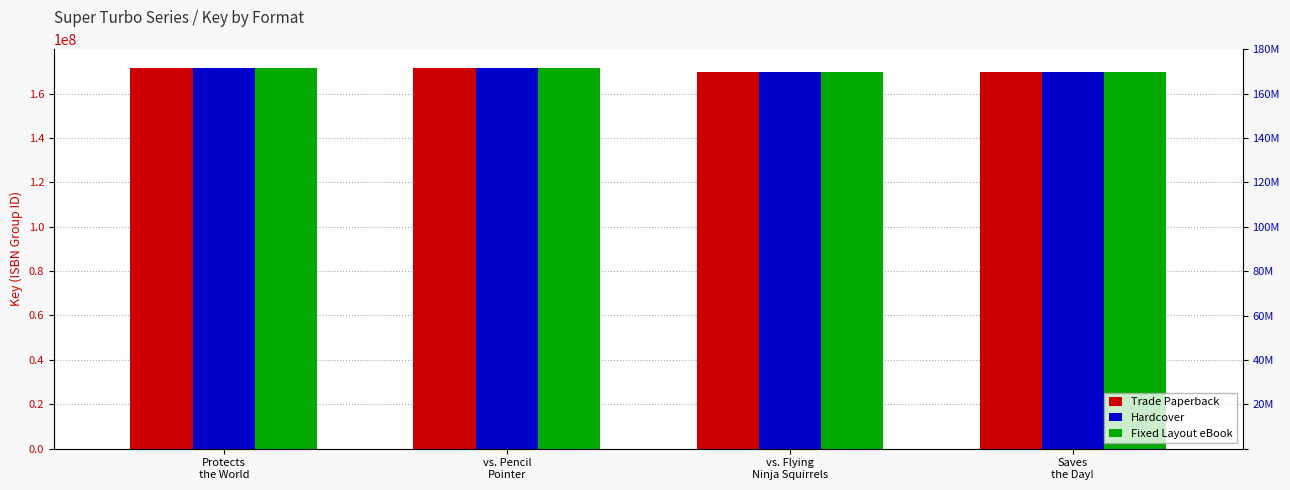

Does the chart contain any negative values?

No